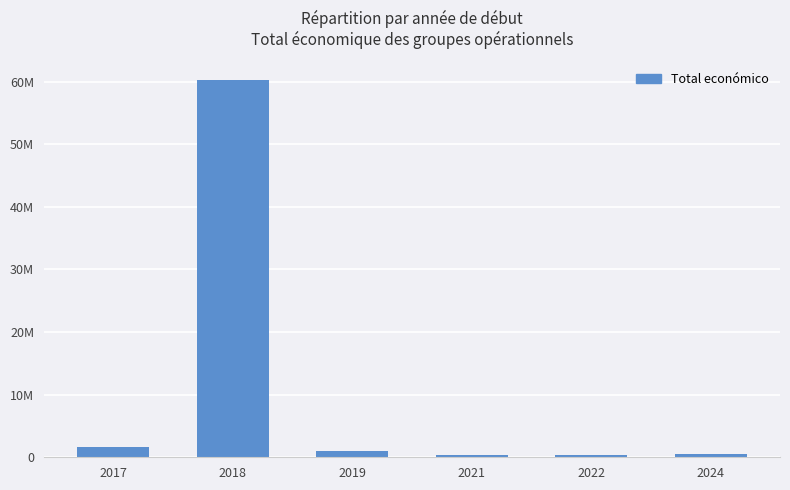

Are the bars horizontal?

No